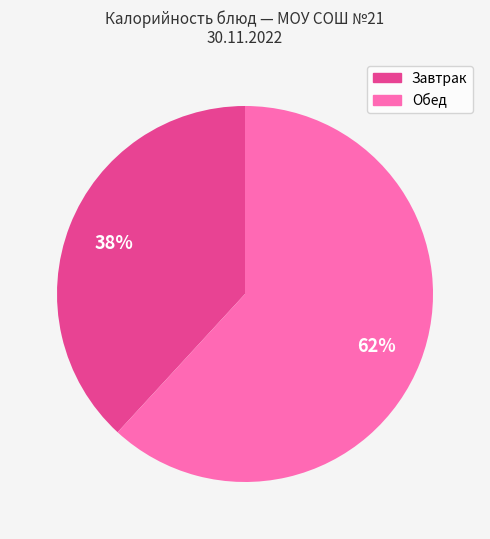

Does any single category account for the majority?

Yes